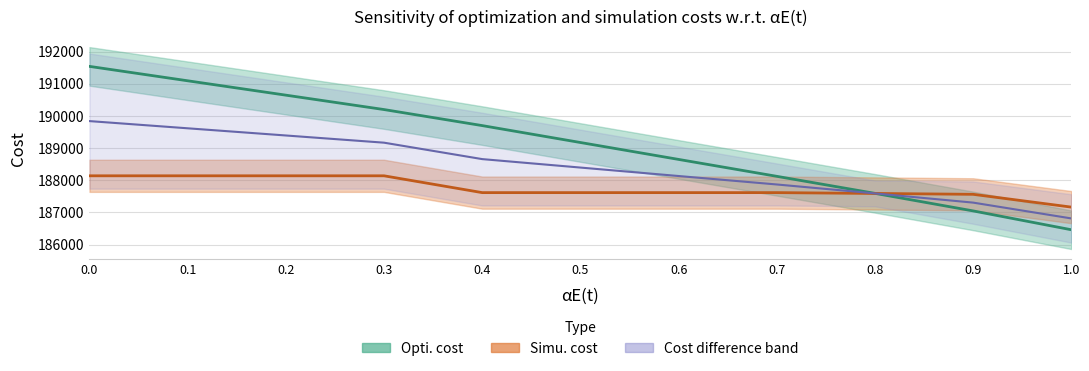

How many data points does each series have?

11